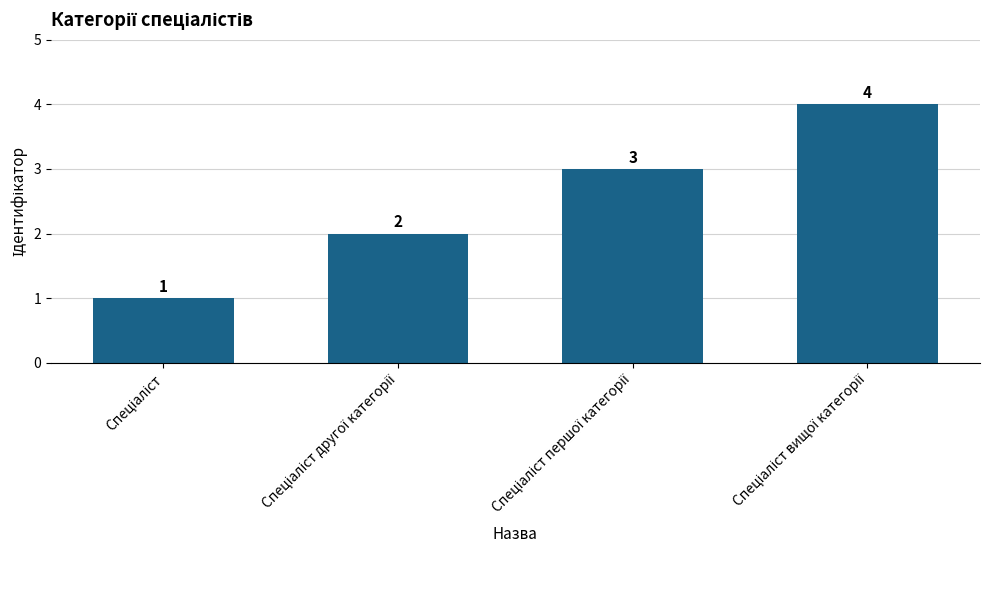

What is the maximum value shown in the chart?

4